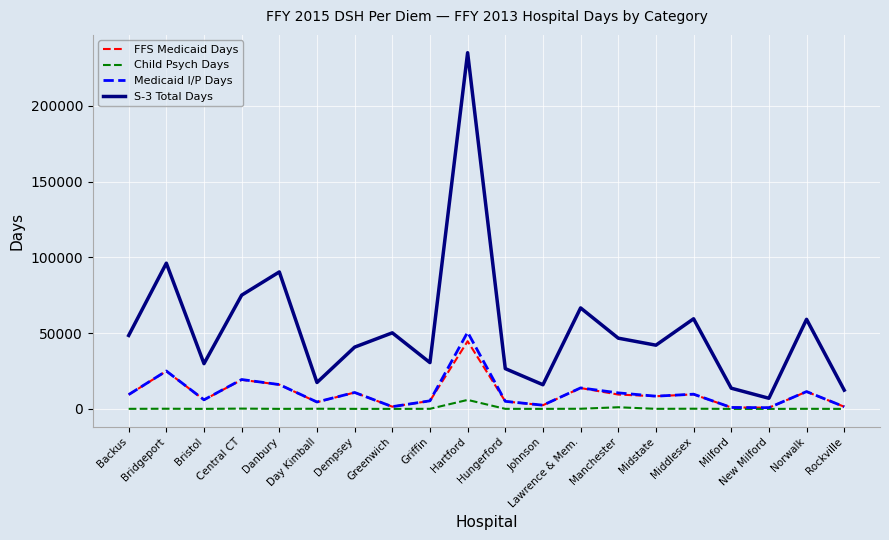

How many lines are shown in the chart?

4